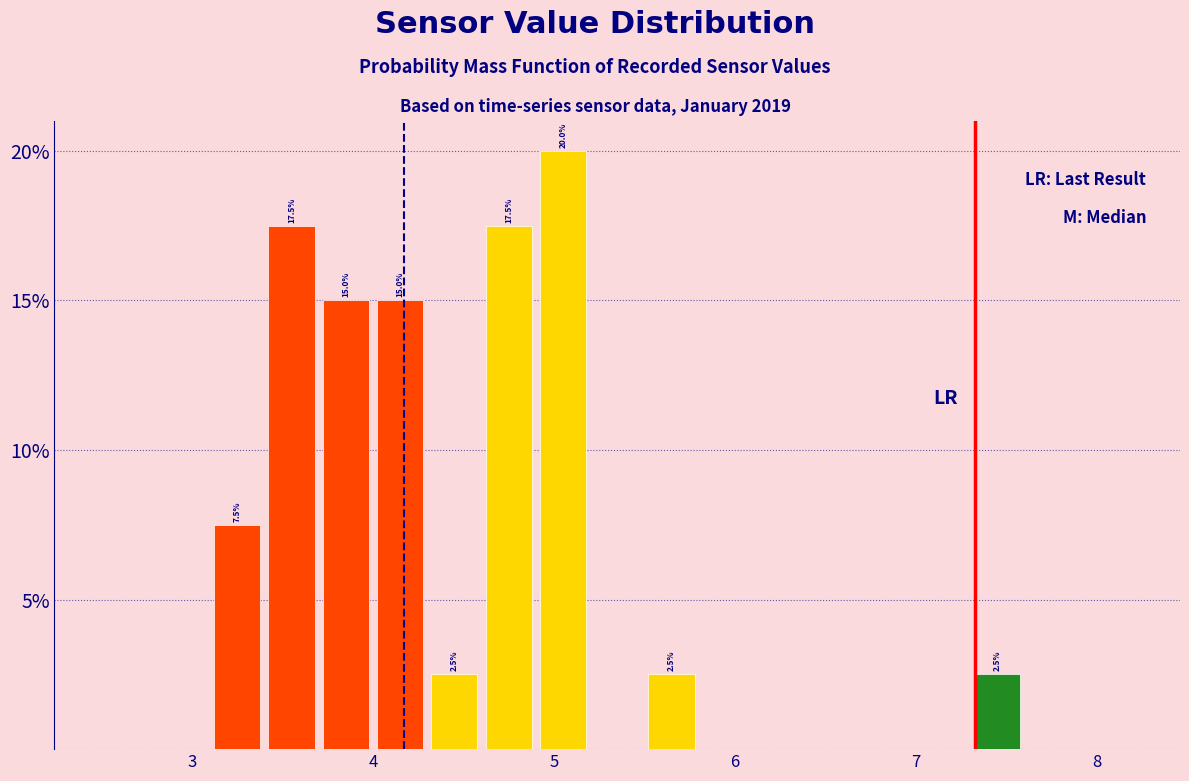

Around what value on the x-axis is the tallest bar? Give the approximate position of its centre, as read against the axis.

5.1